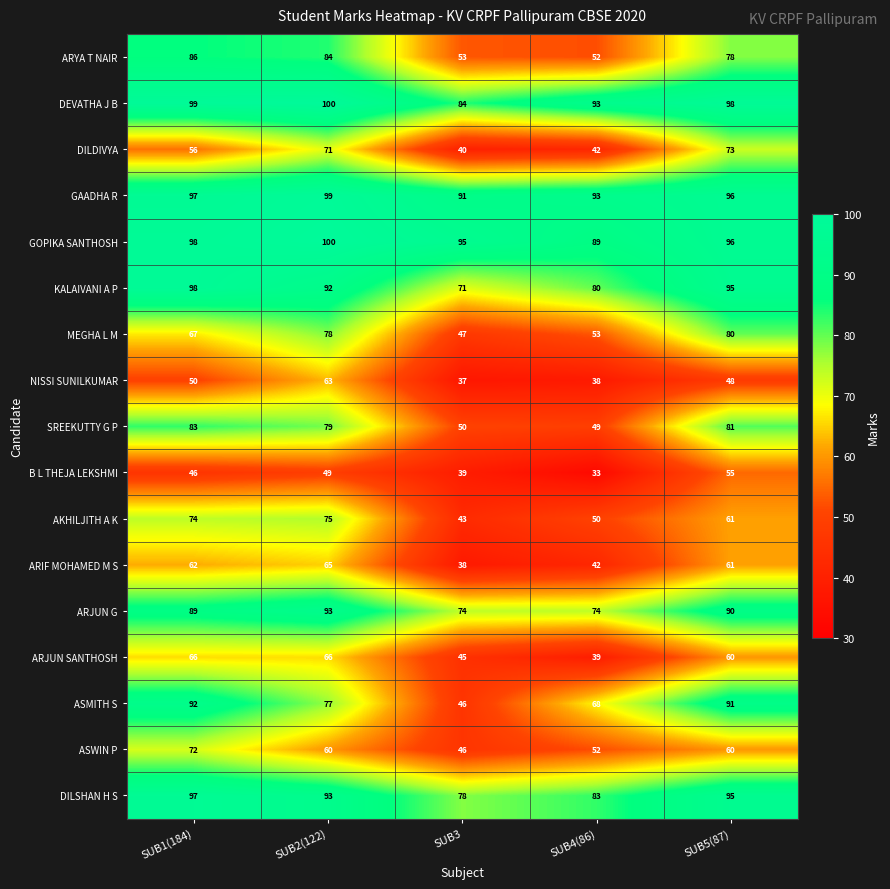

What is the sum of all ARJUN SANTHOSH values?

276